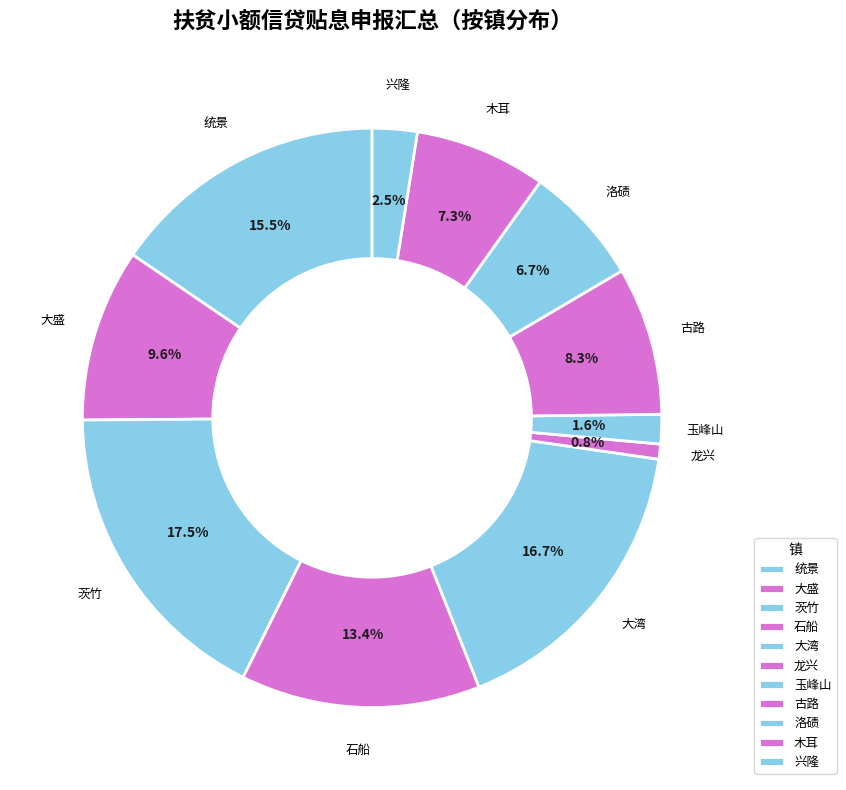

Is the sum of 石船 and 茨竹 greater than half?

No